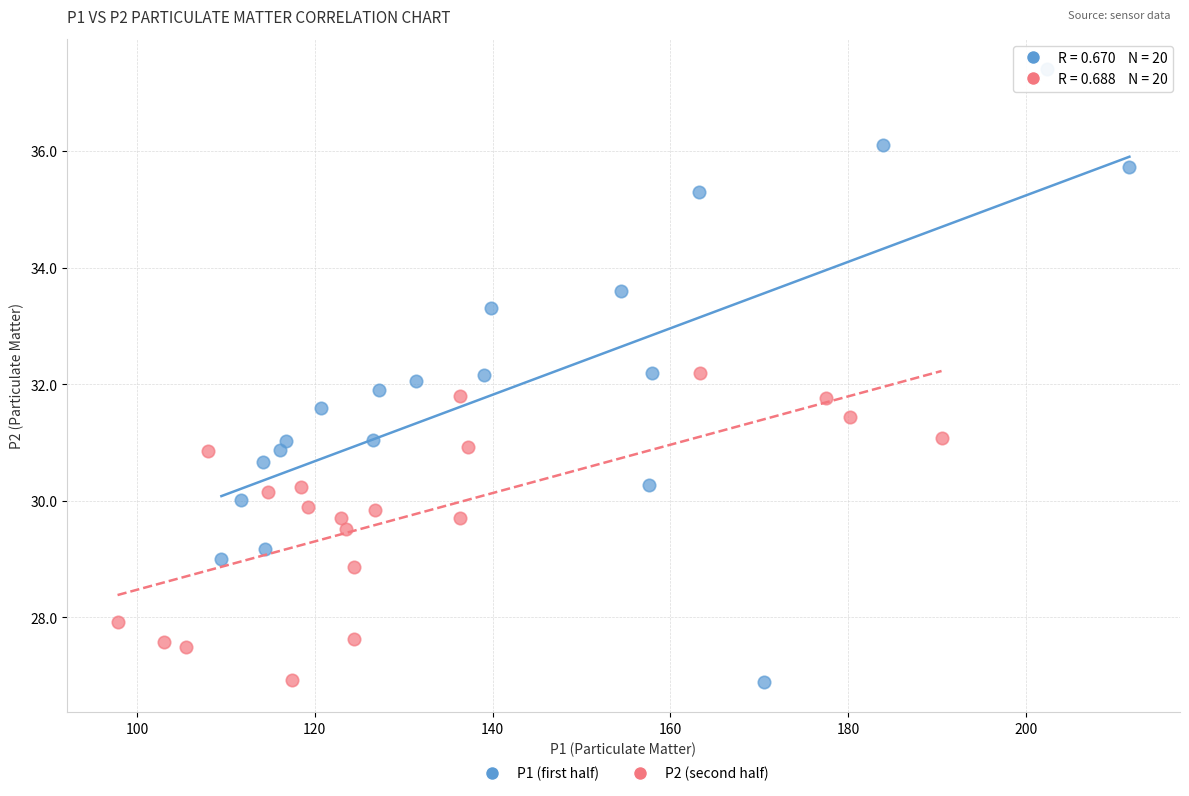

Which series contains the highest Y value?

P1 (first half)